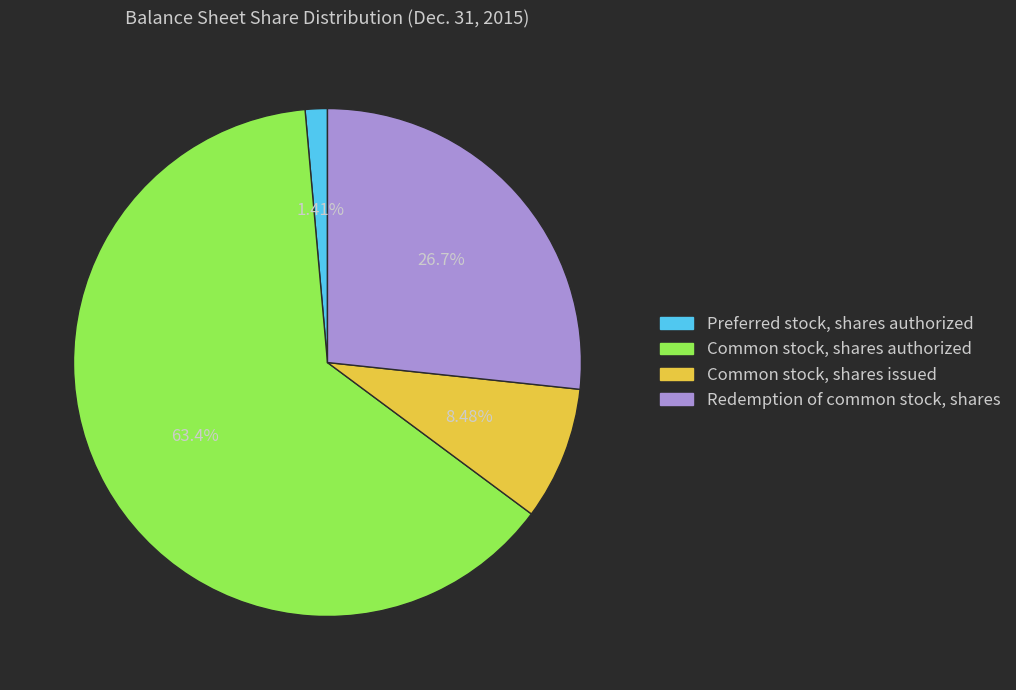

Approximately how many times larger is the value at Preferred stock, shares authorized compared to Common stock, shares issued?

0.2